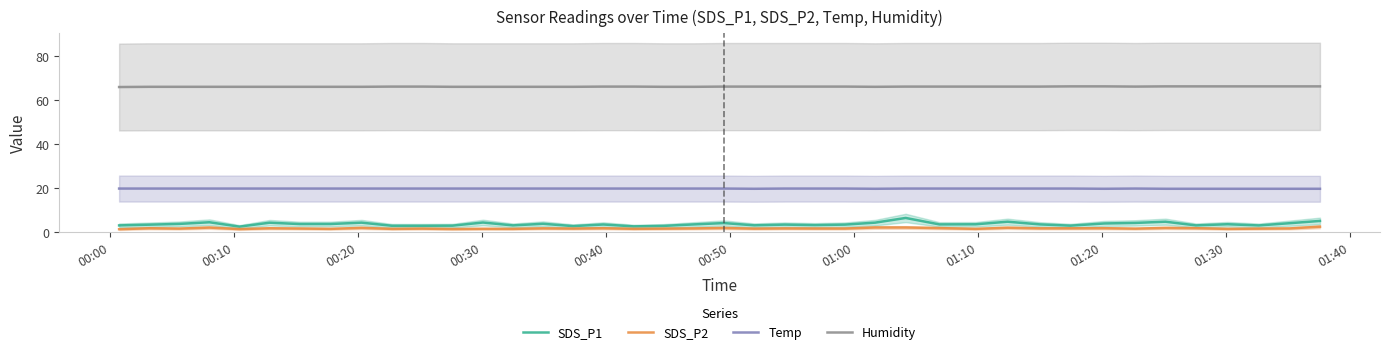

True or false: SDS_P2 and Humidity cross at least once.

False